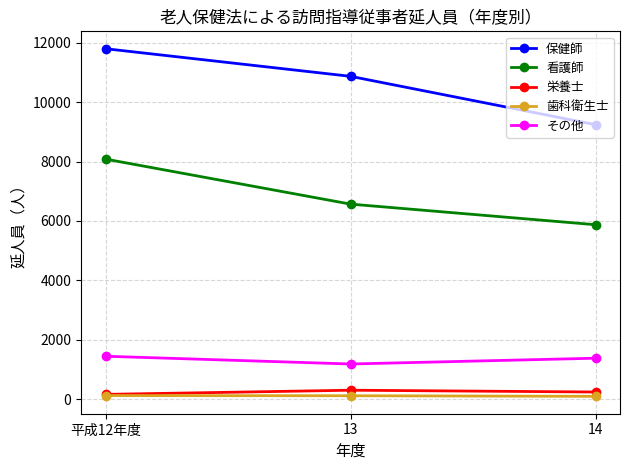

Which series has the largest range (max minus min)?

保健師